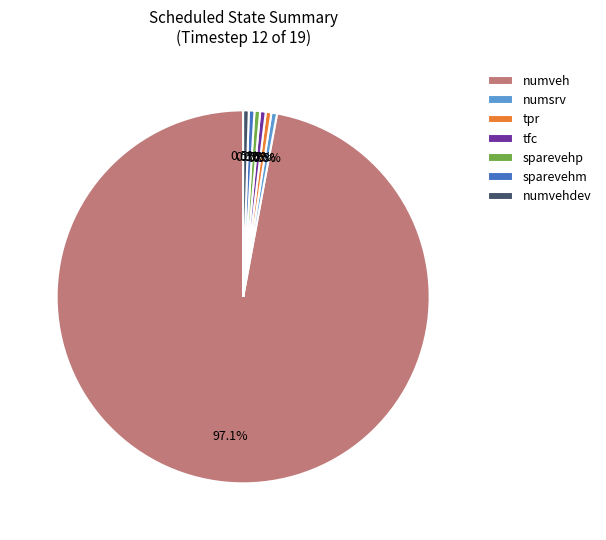

Which slice is the largest?

numveh